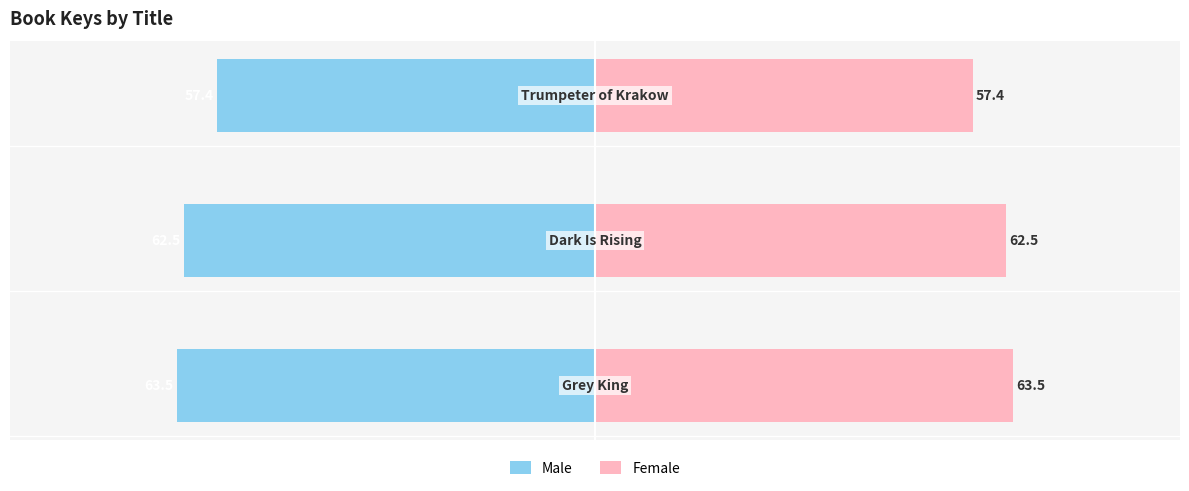

Which series changed the most between 1 and 2?

Male